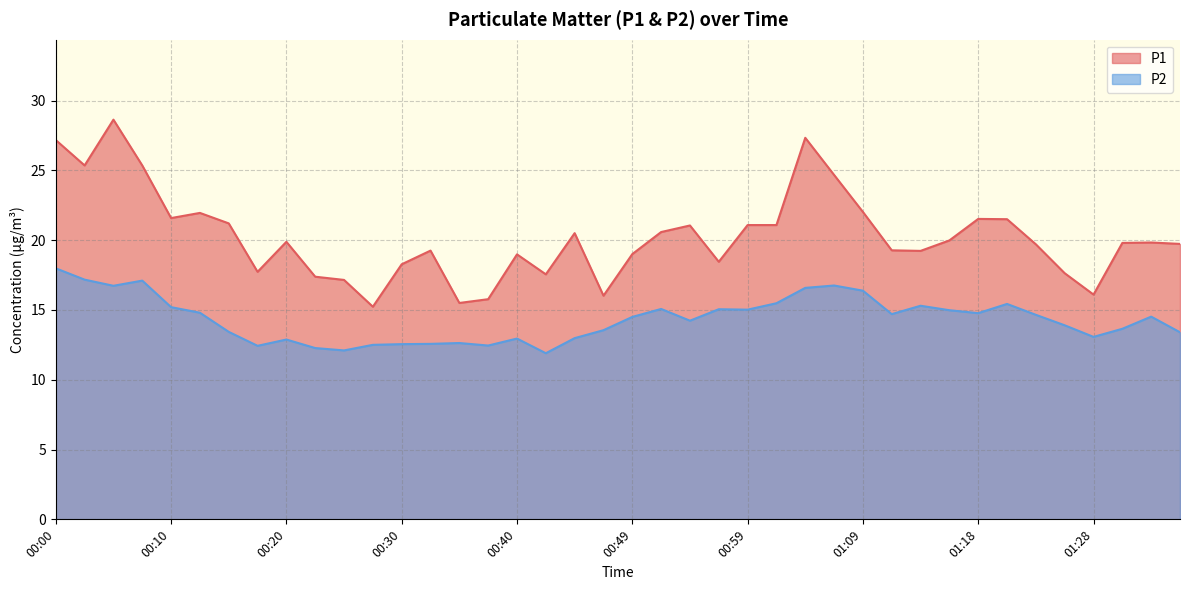

Is it true that P2 equals 4.5 at 00:15?

False